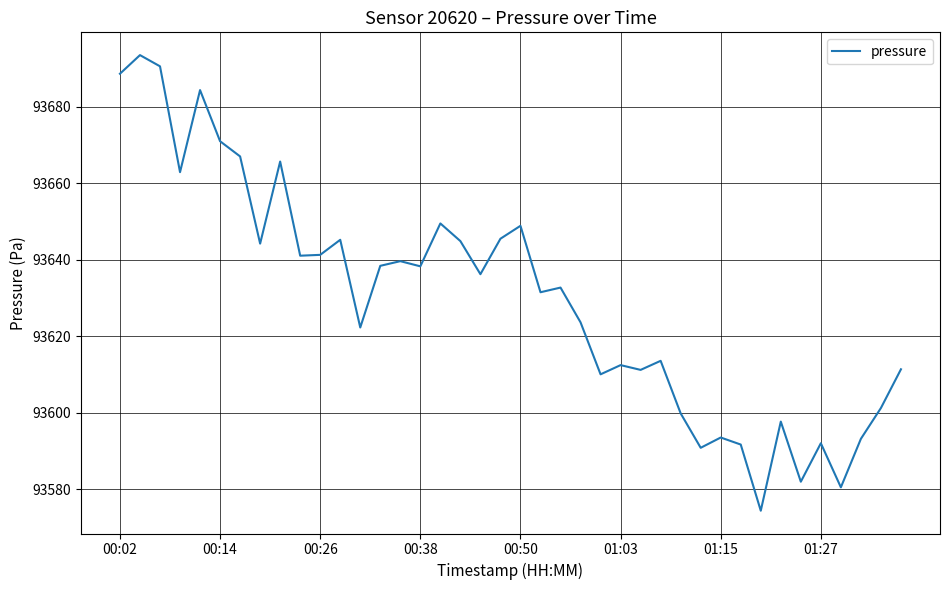

What is the sum of all values?

3745203.4